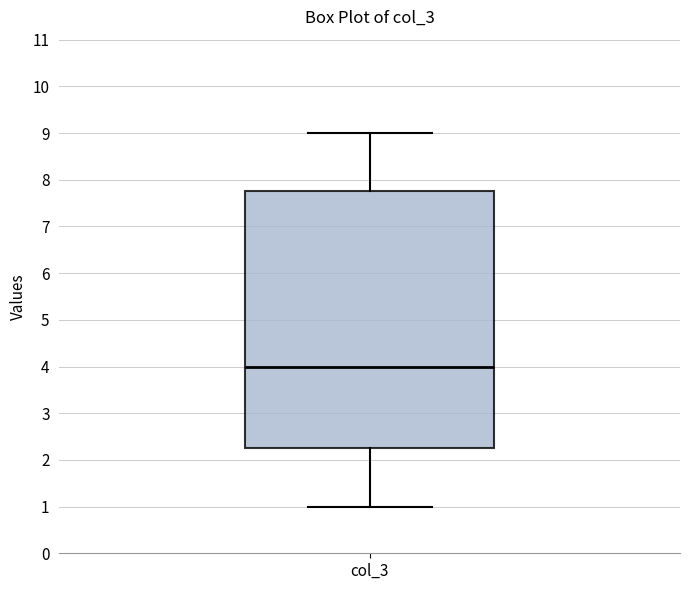

Read this box plot against the y-axis: the position of the median line, the range covered by the box, and the ends of both whiskers. The values are not printed on the chart, so give them approximately, as read against the axis.

median 4.0, box 2.3 to 7.8, whiskers 1.0 to 9.0